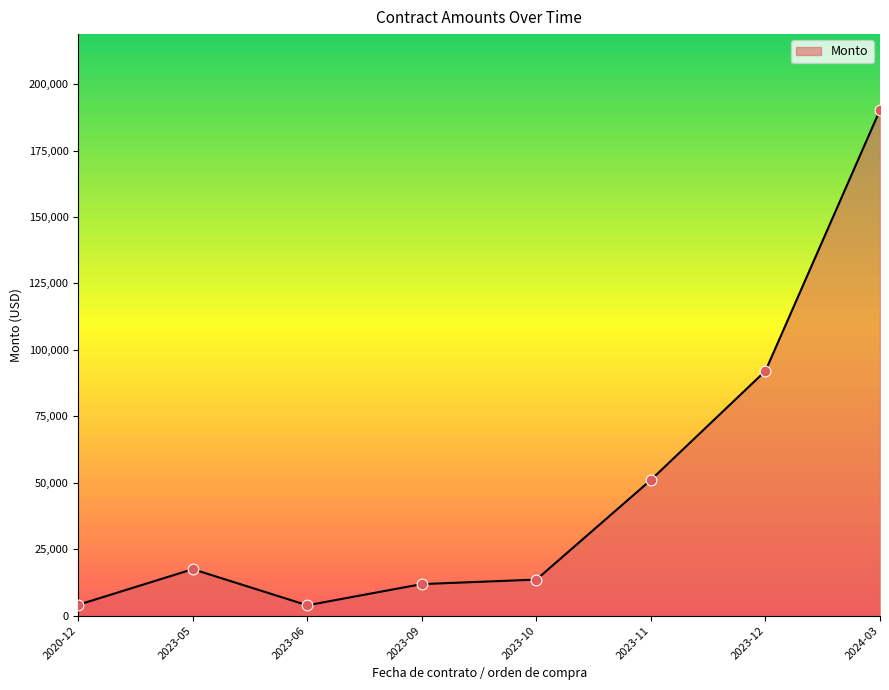

What is the change in value from 2023-09 to 2024-03?

+178372.1